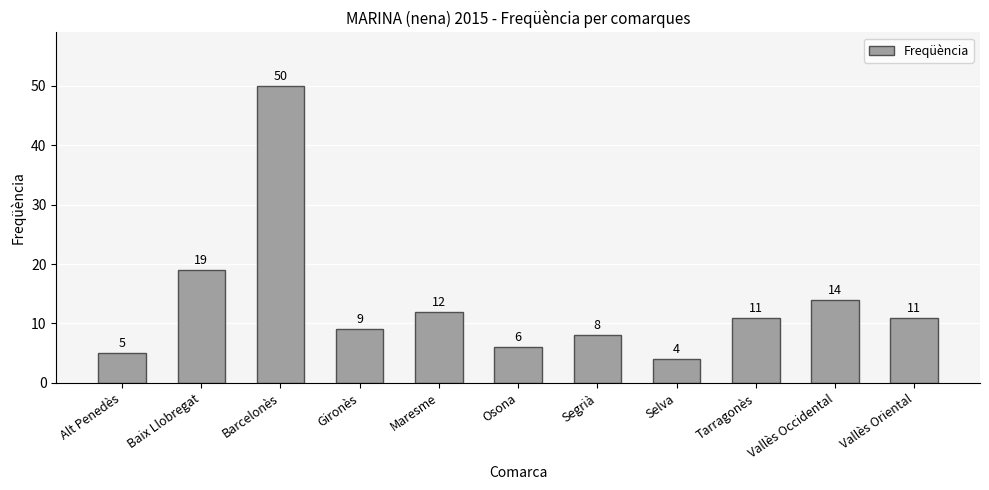

Reading right to left, what are all the values shown in this chart?

11	14	11	4	8	6	12	9	50	19	5